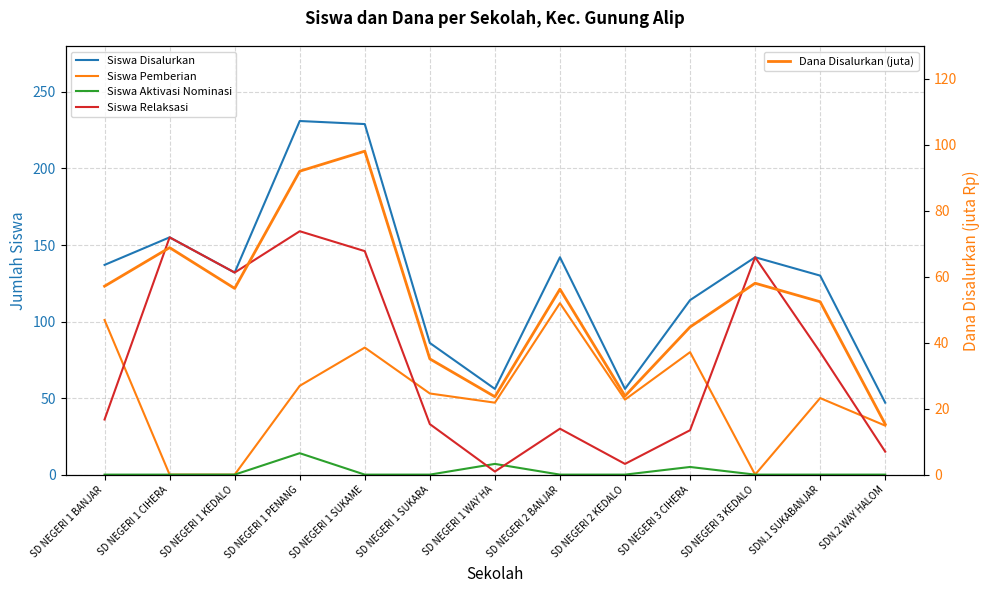

At how many categories does at least one series exceed 210?

2